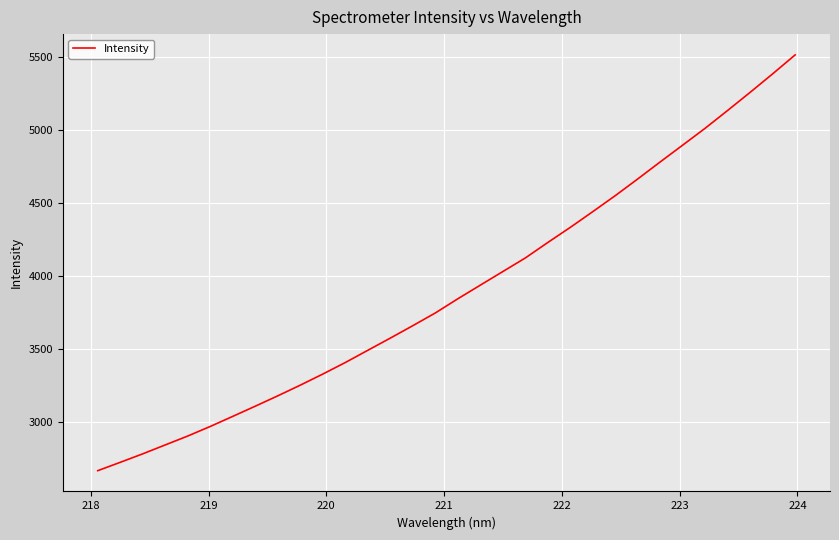

What is the greatest value displayed?

5512.1